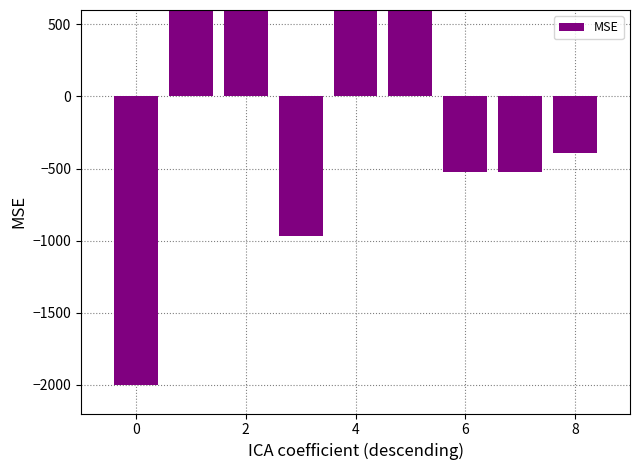

How many positive values are there?

4